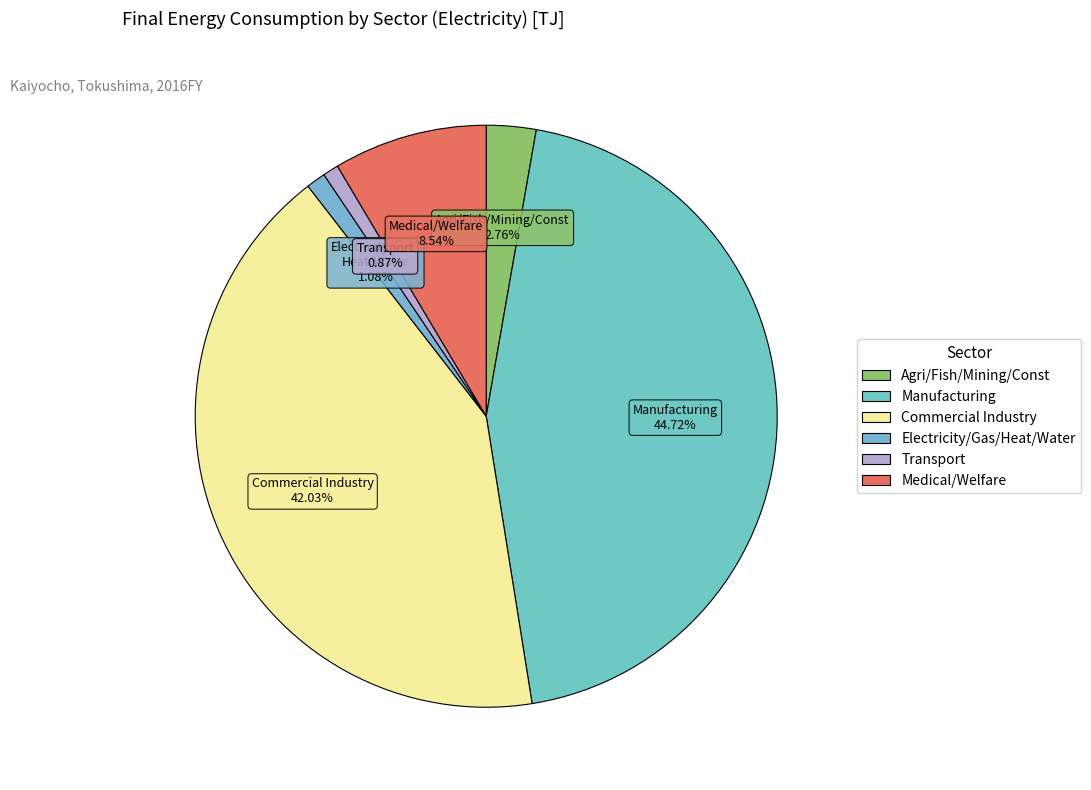

Is there a majority slice in this chart?

No